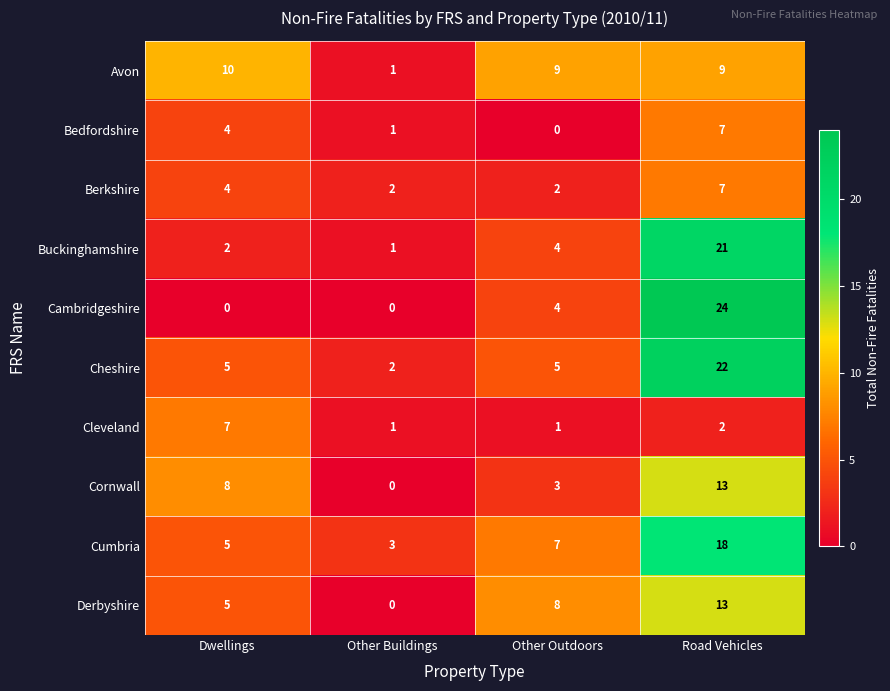

What is the spread (max minus min) of values at Other Outdoors?

9